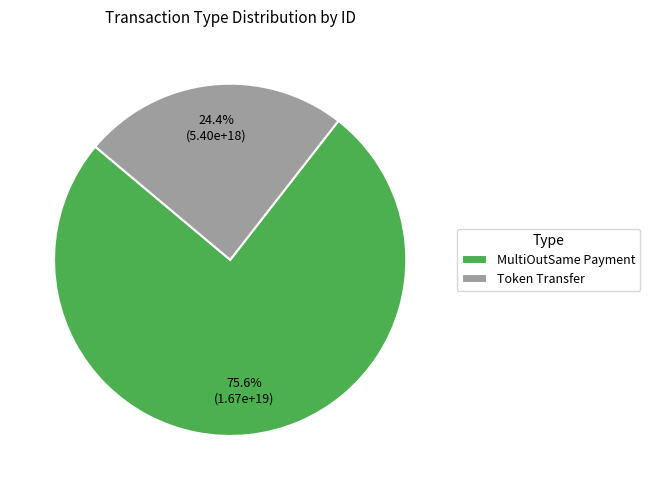

Is it true that MultiOutSame Payment is 65% of the pie?

False